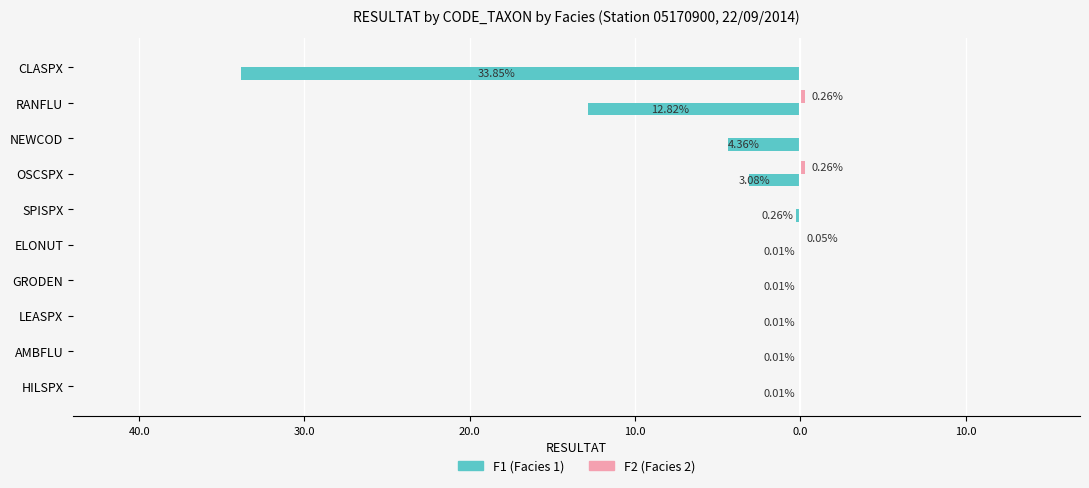

How many series are shown in this chart?

2